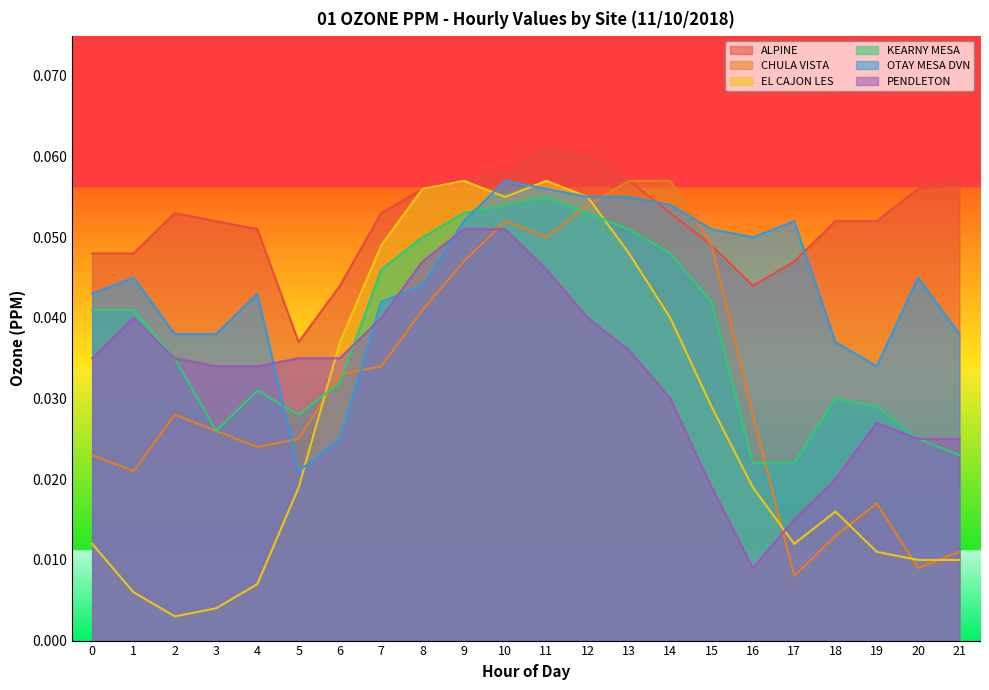

True or false: PENDLETON has a value of 0.0 at 8.

False